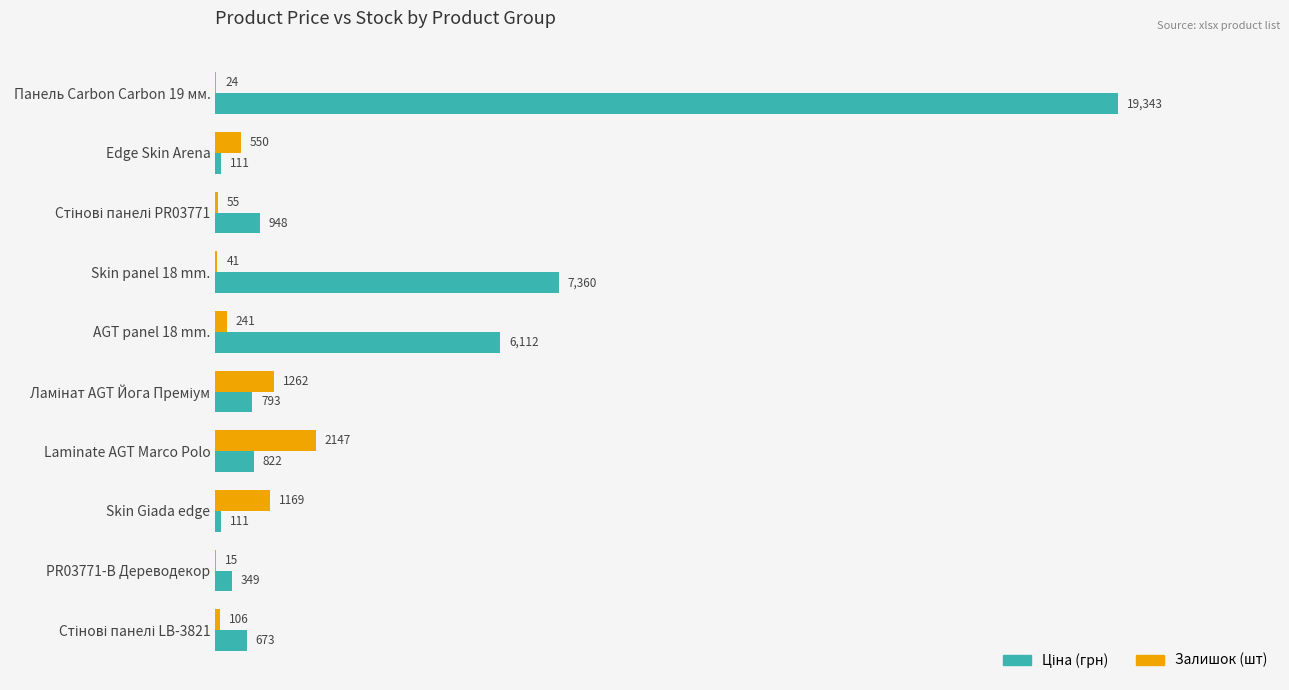

At which category is the sum across all series the highest?

Панель Carbon Carbon 19 мм.